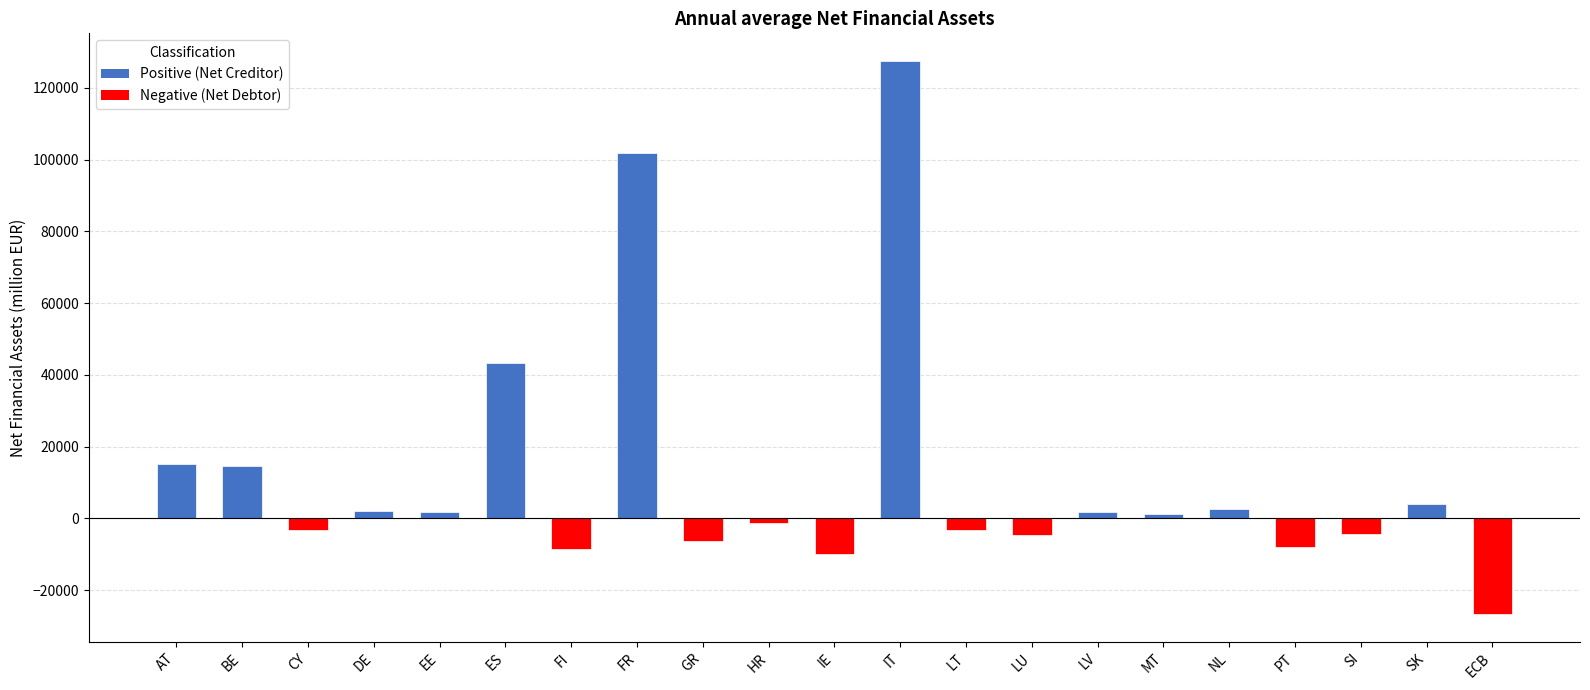

Is it true that the value at BE is 21474.8?

False